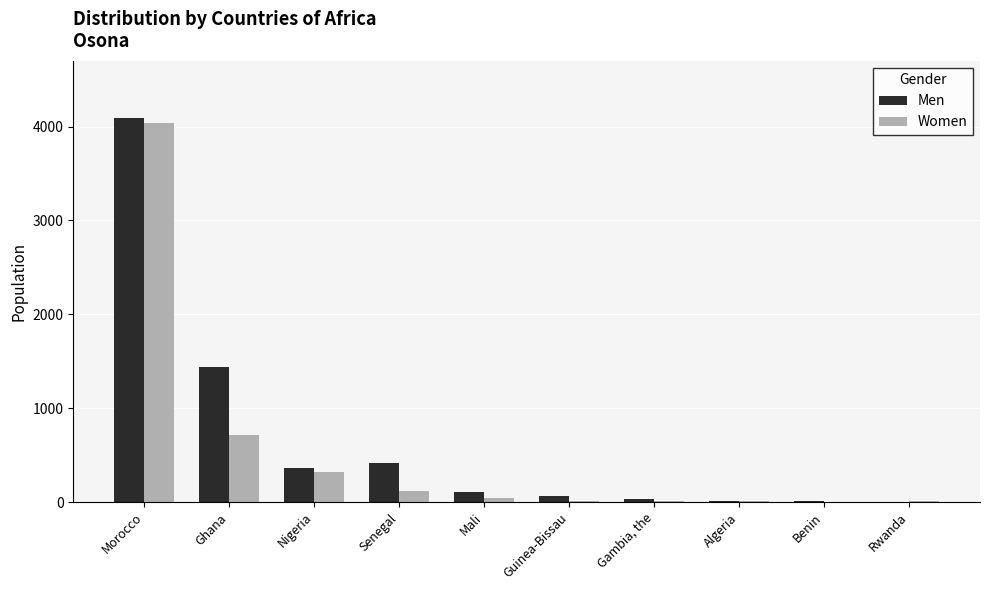

Count the number of categories in the chart.

10